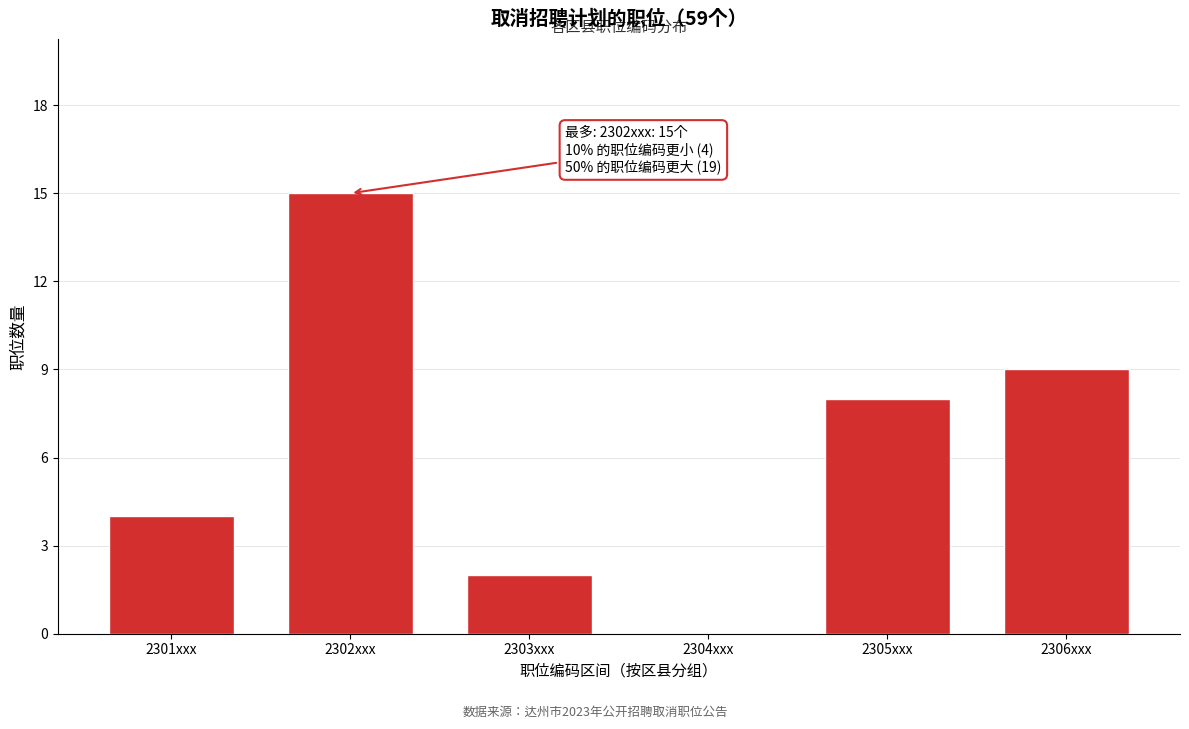

Reading left to right, what are all the values shown in this chart?

2301xxx=4	2302xxx=15	2303xxx=2	2304xxx=0	2305xxx=8	2306xxx=9